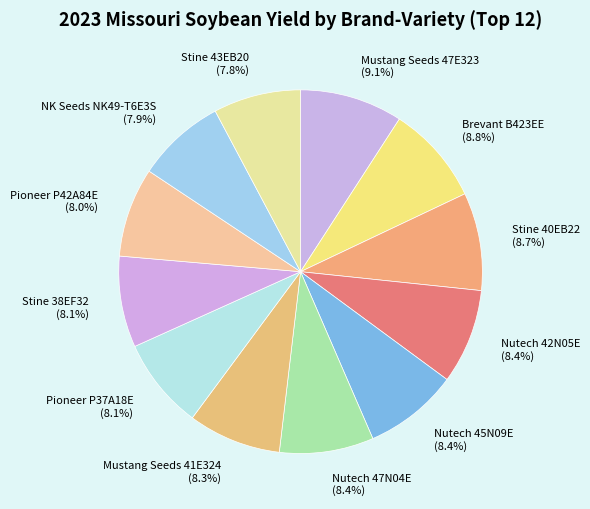

What is the total percentage of Mustang Seeds 47E323 and Pioneer P42A84E?

17.1%